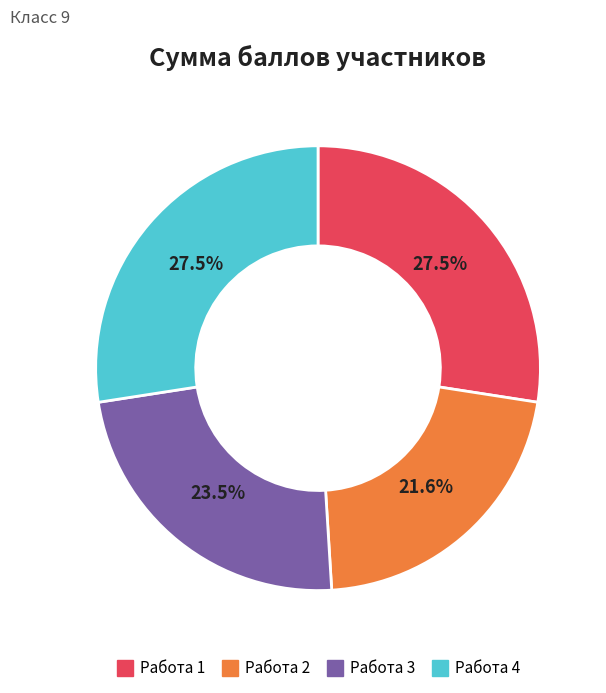

Does Работа 1 account for over 50% of the chart?

No